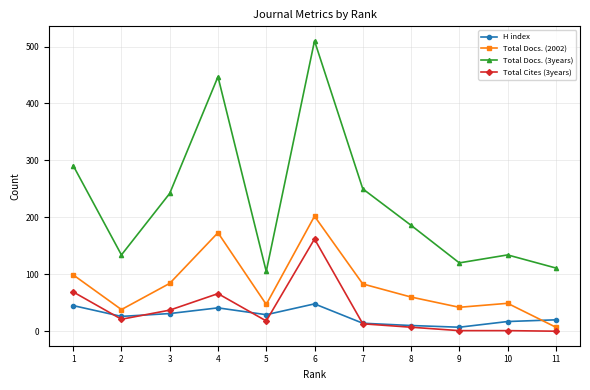

Between which two adjacent categories do Total Docs. (2002) and H index first intersect?

10 and 11